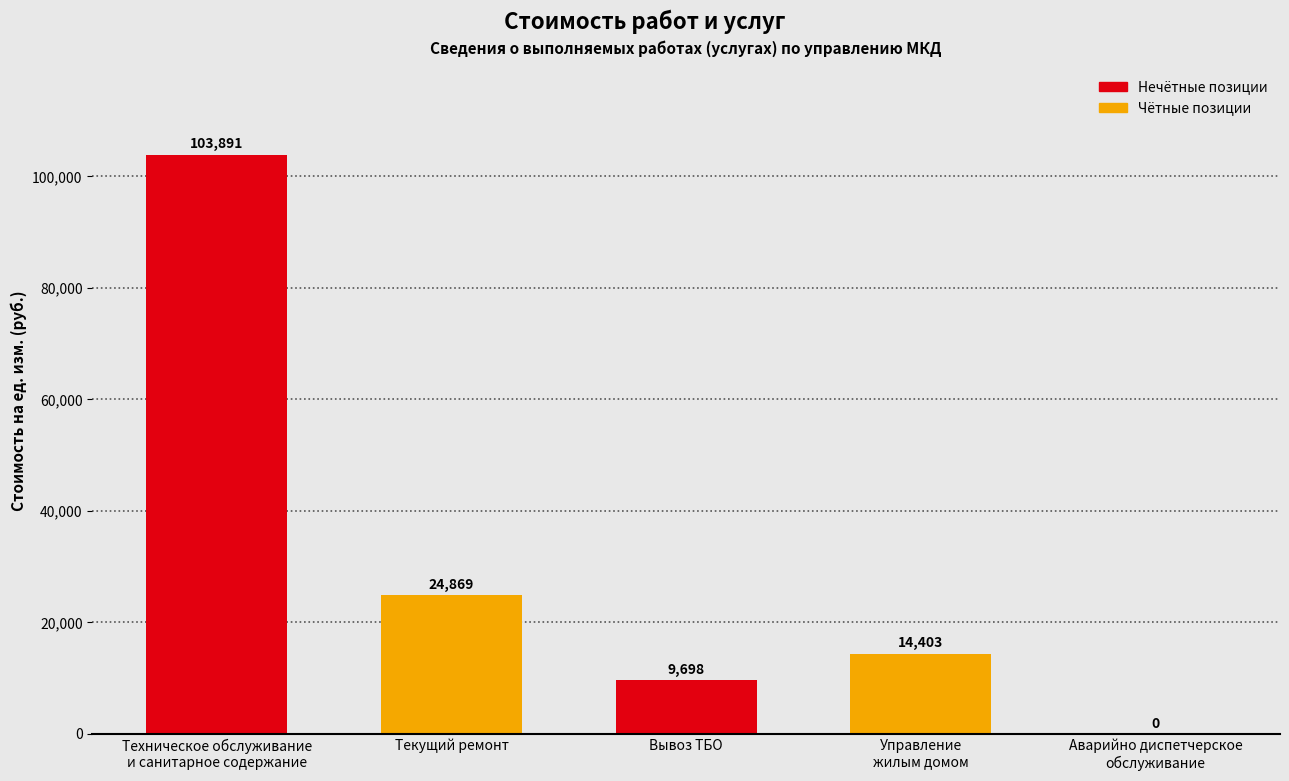

The chart shows a value of 25523.6 at Техническое обслуживание
и санитарное содержание. True or false?

False